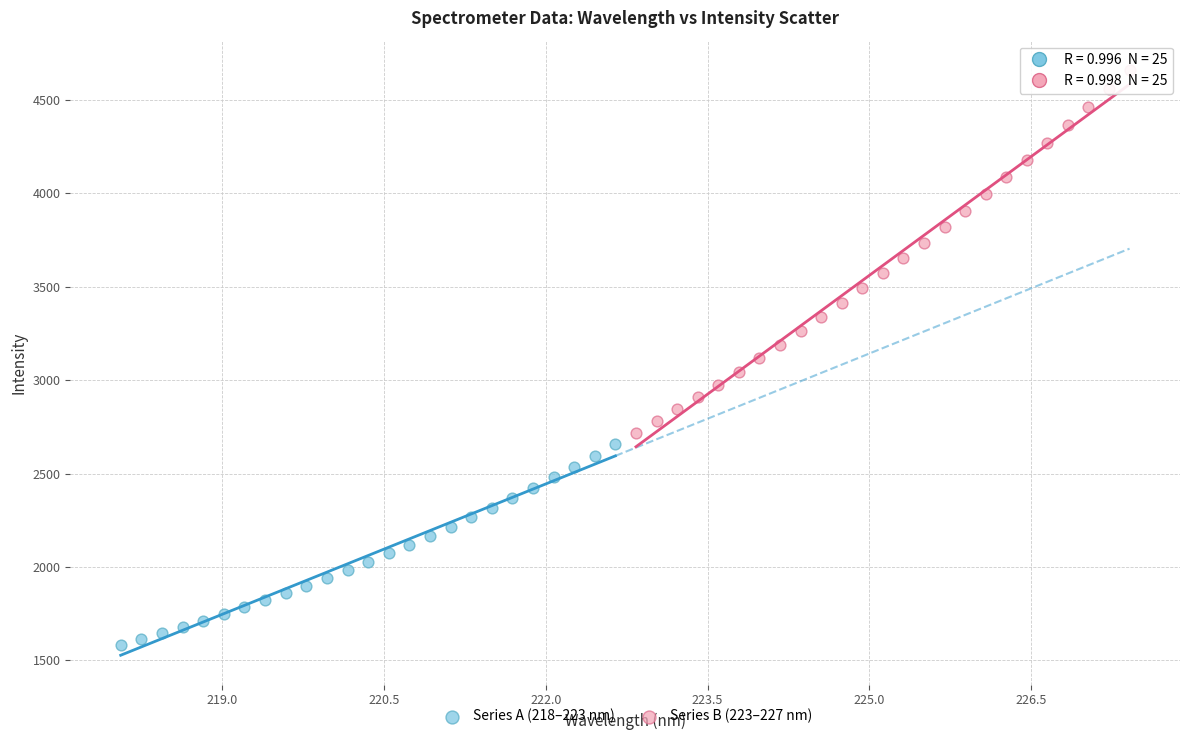

Which series has the largest Y range (max minus min)?

Series B (223–227 nm)